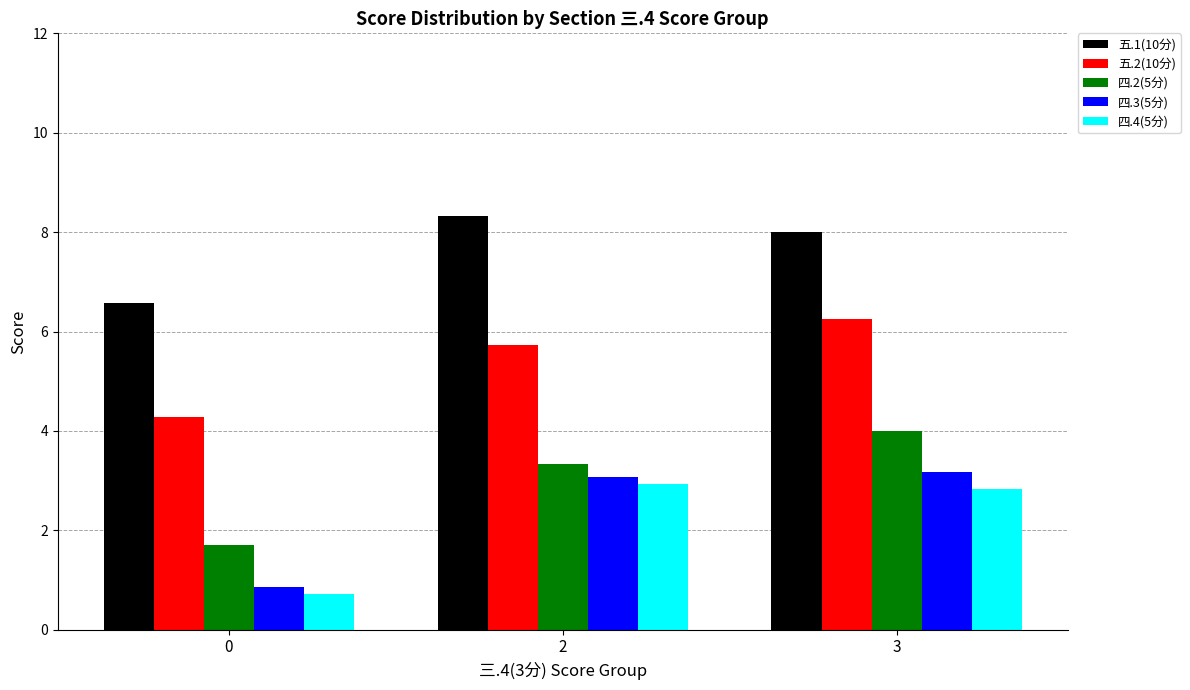

Rank the series at 0 from highest to lowest value.

五.1(10分), 五.2(10分), 四.2(5分), 四.3(5分), 四.4(5分)